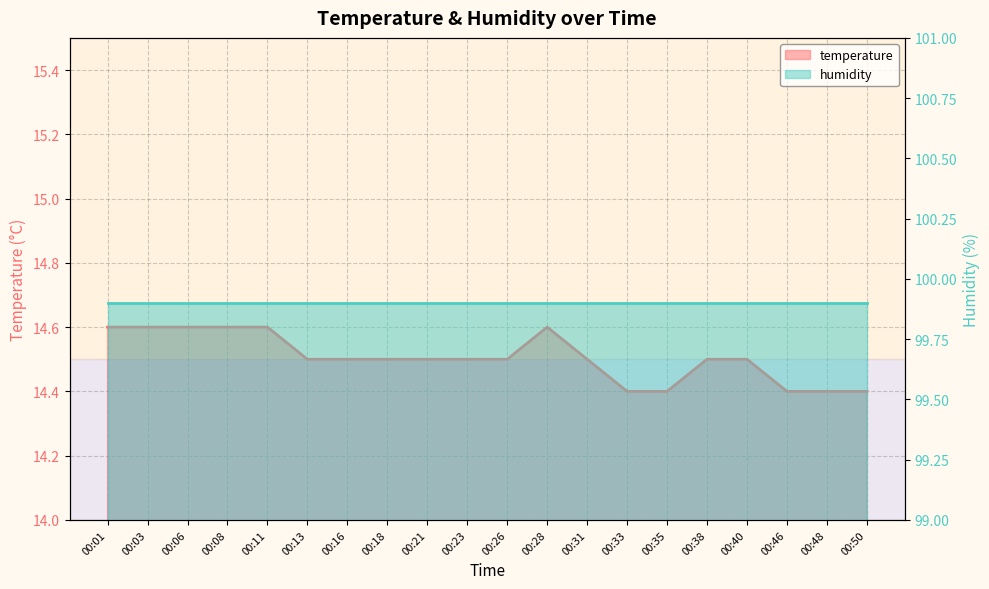

What is the approximate value at 00:08?

14.6